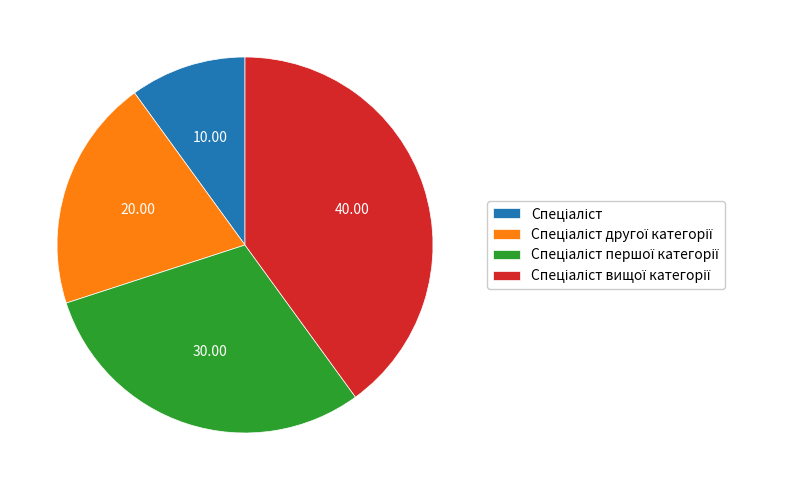

Is there a majority slice in this chart?

No